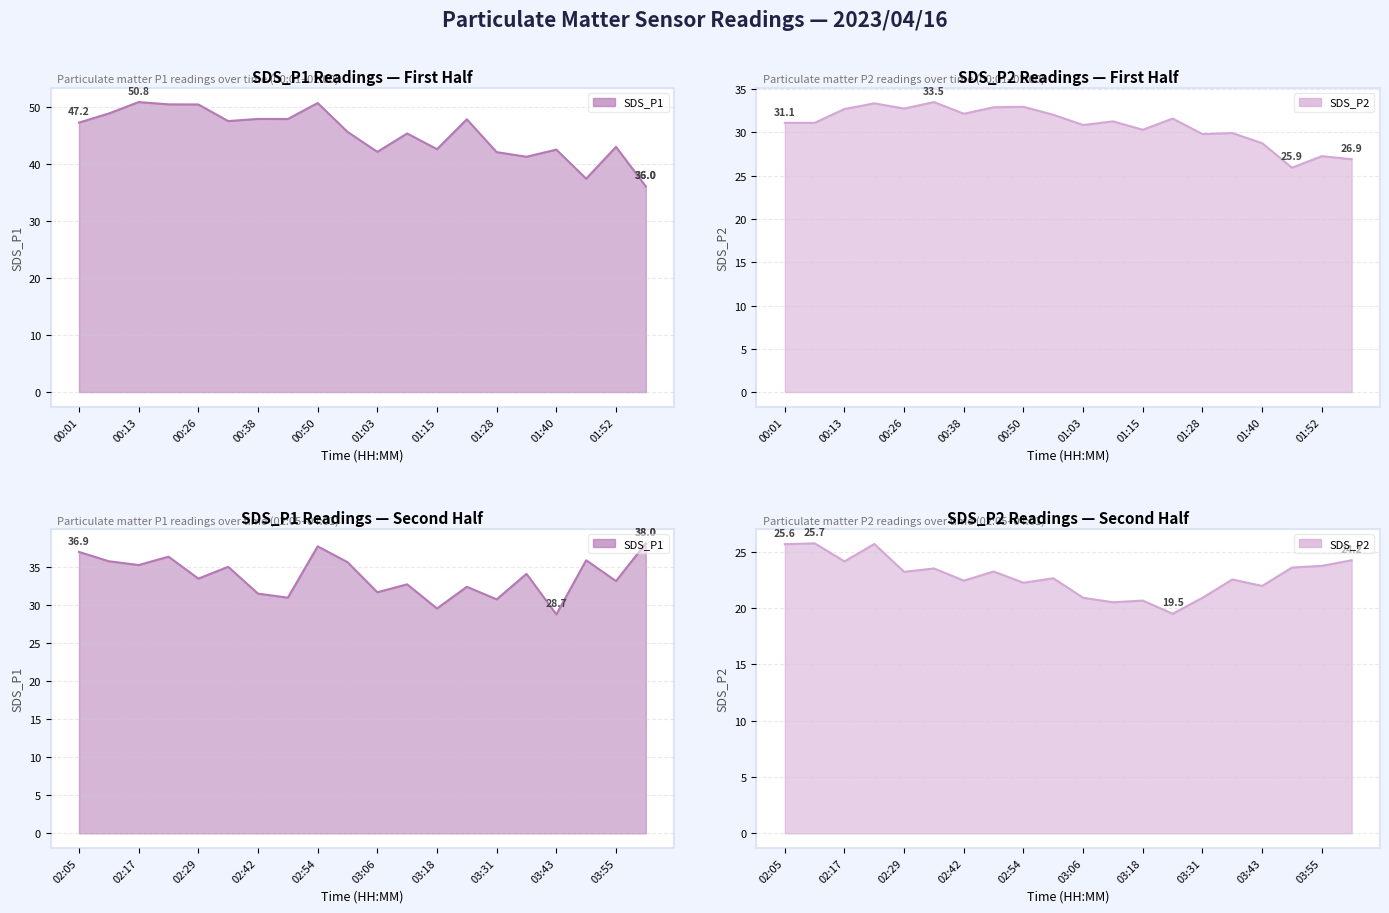

Where is SDS_P1 nearest to the value 39?

04:01